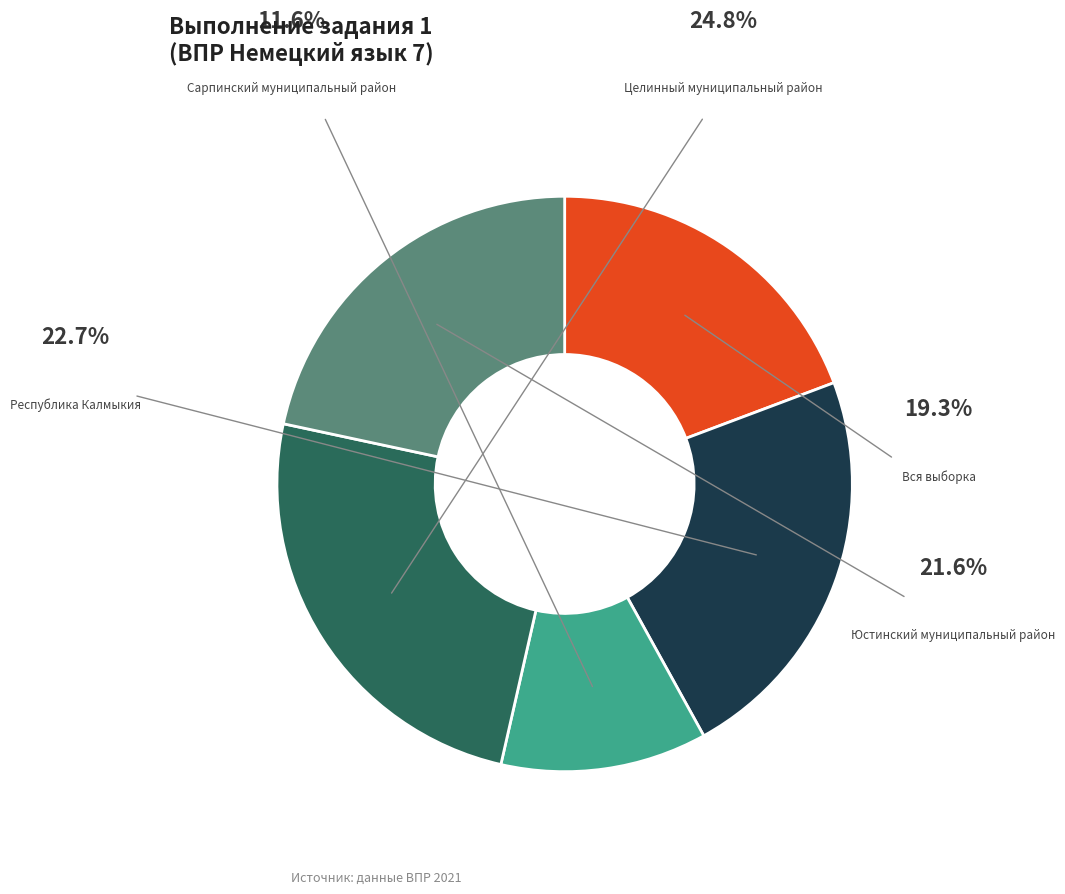

How many segments does this pie chart have?

5